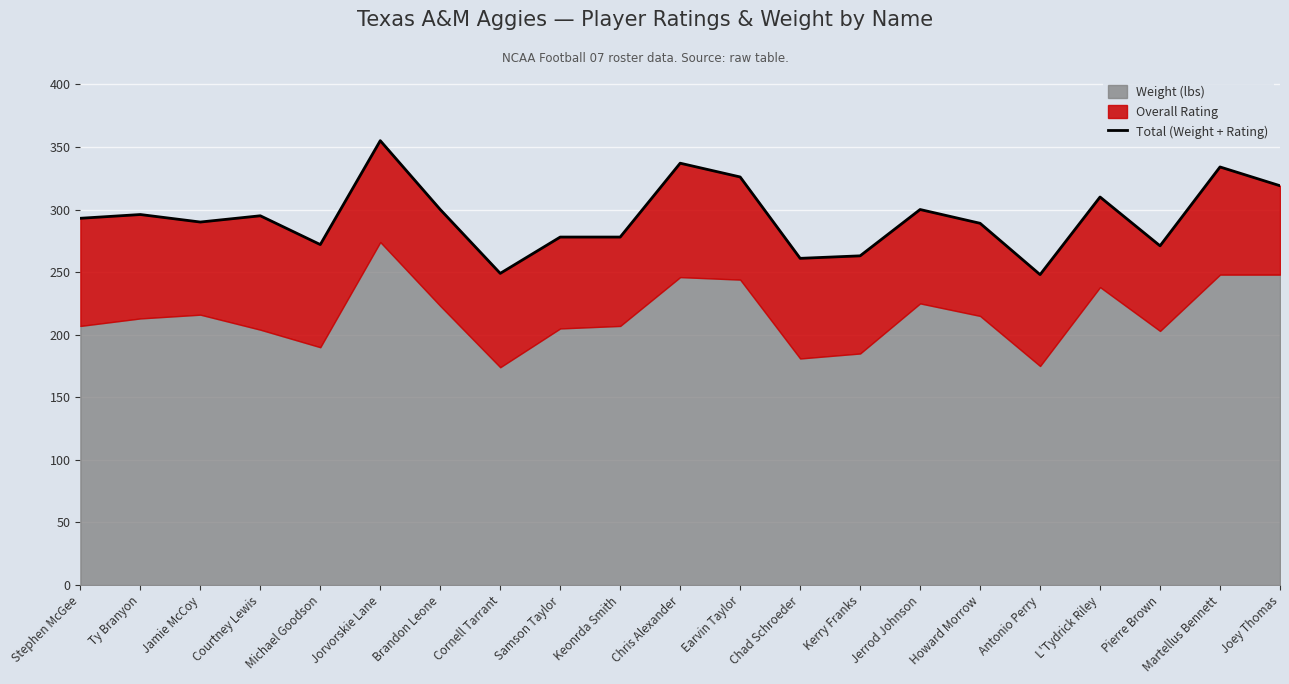

Is it true that the value at Cornell Tarrant is 249?

True